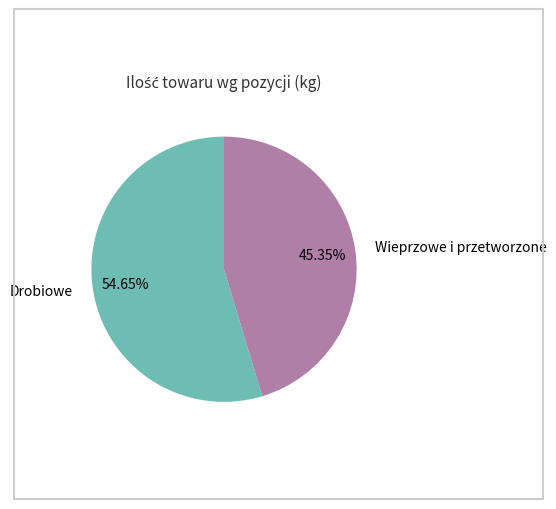

Is the sum of Wieprzowe i przetworzone and Drobiowe greater than half?

Yes